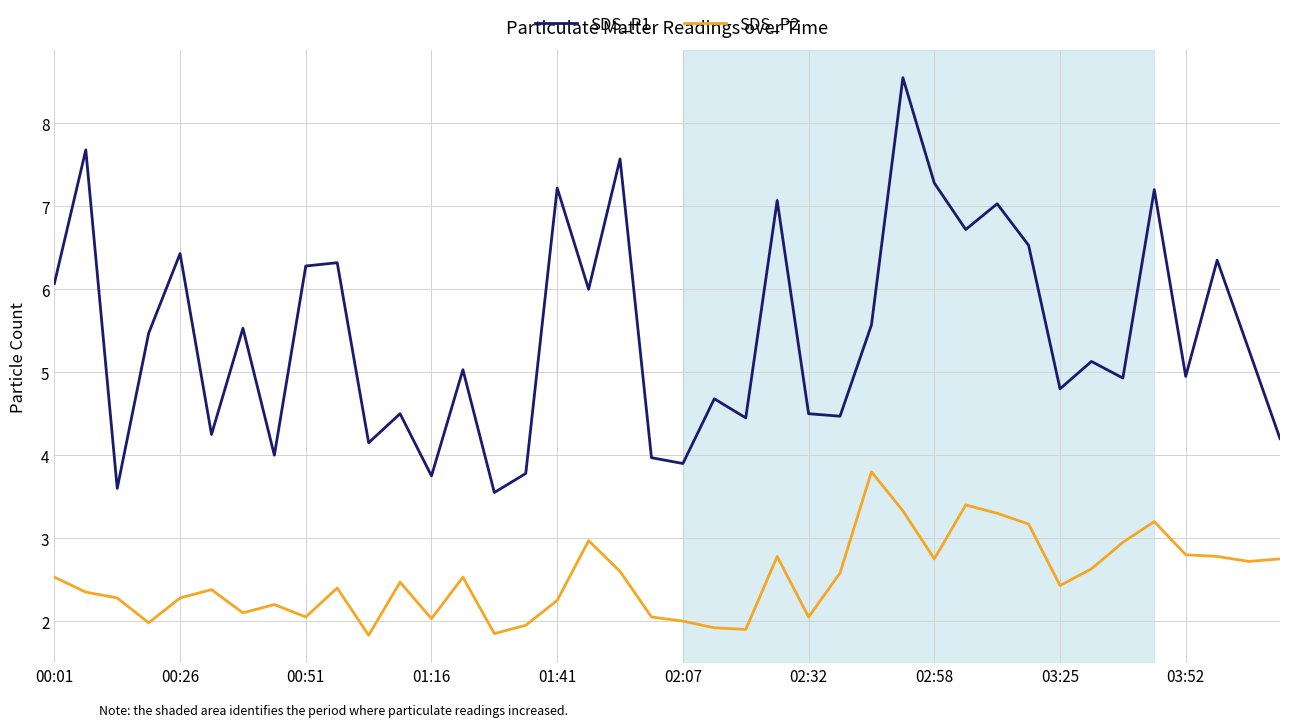

What is the minimum value shown in the chart?

1.8